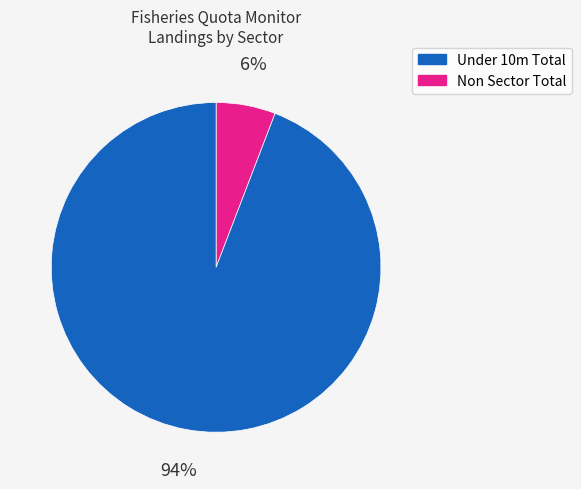

Does any single category account for the majority?

Yes